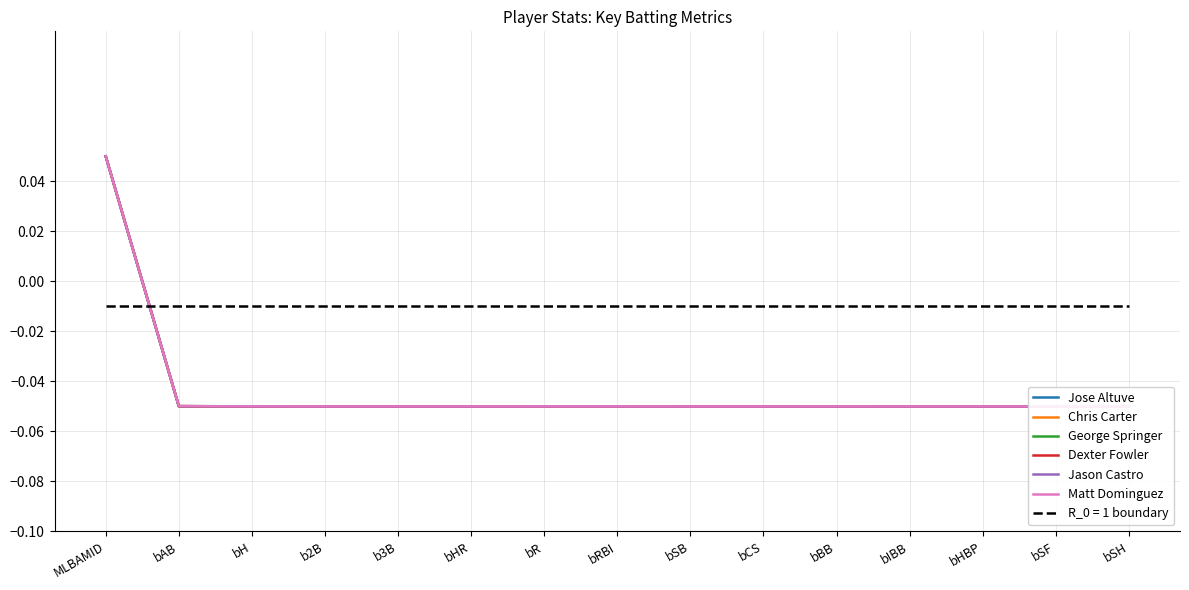

Where is Matt Dominguez nearest to the value 0?

bAB